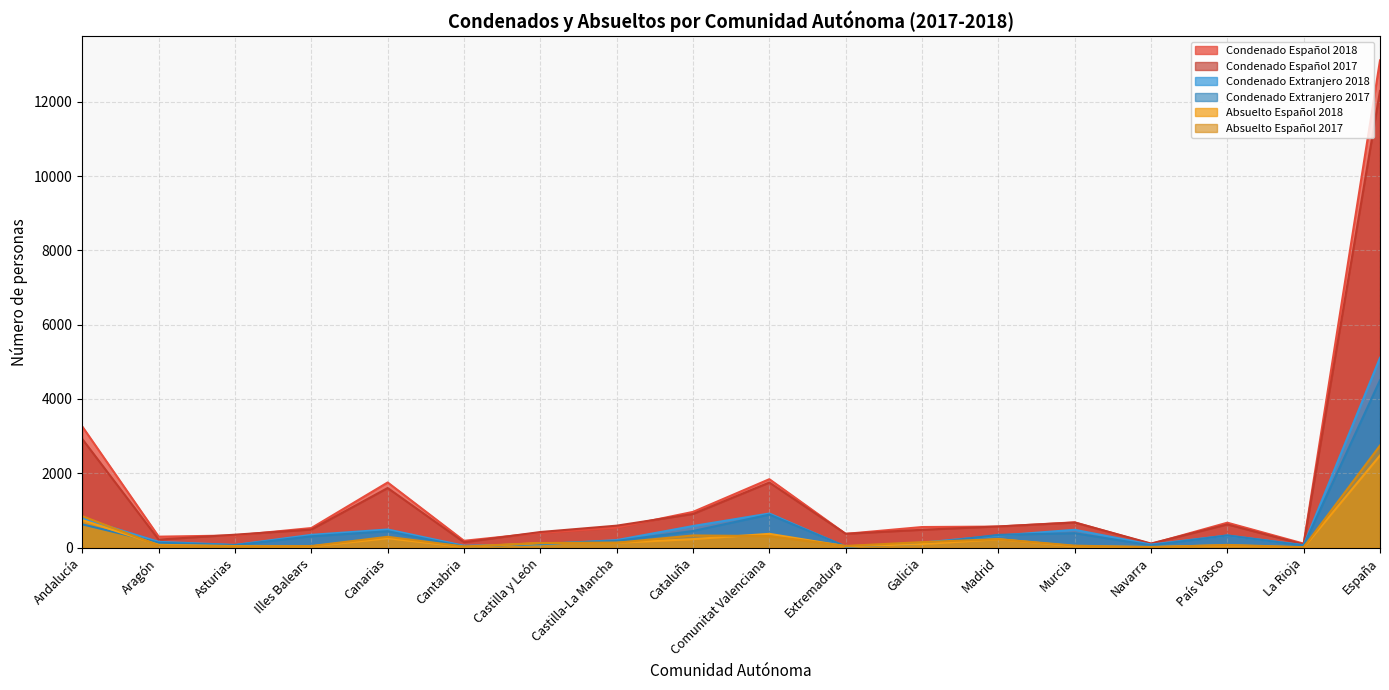

How many distinct data groups are displayed?

6